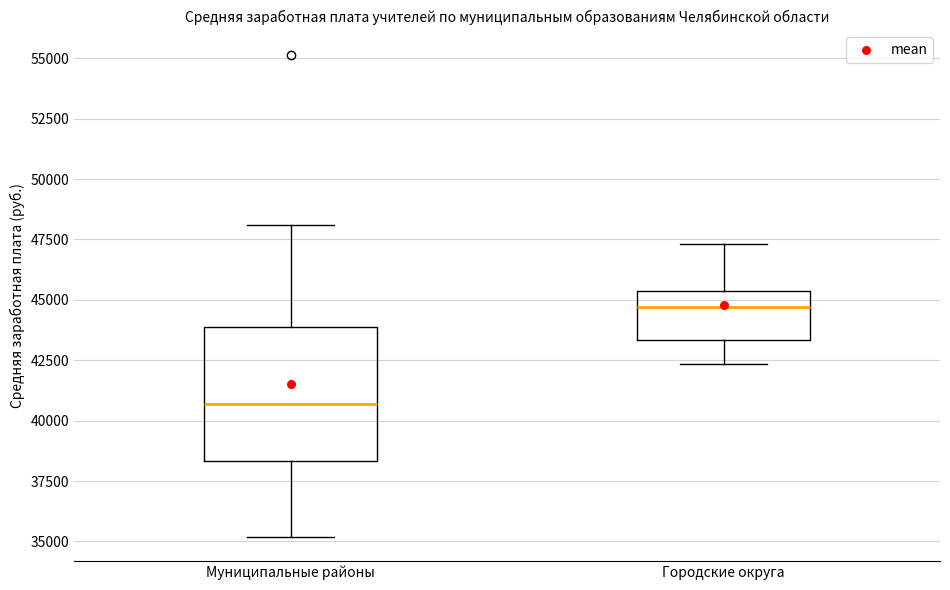

Reading left to right, transcribe this box plot: for each box, give where its median line is, the range the box spans, and where its two whiskers end, as read against the y-axis. The values are not printed on the chart, so give them approximately, as read against the axis.

Муниципальные районы: median 40500, box 38500 to 44000, whiskers 35000 to 48000
Городские округа: median 44500, box 43500 to 45500, whiskers 42500 to 47500